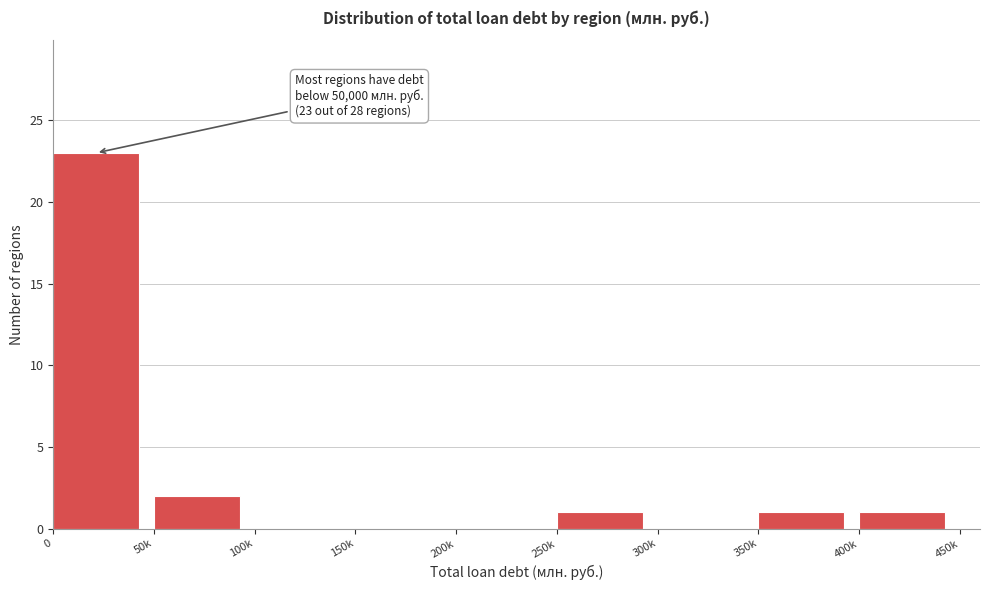

Reading left to right, extract all data points from this chart.

0=23	50k=2	100k=0	150k=0	200k=0	250k=1	300k=0	350k=1	400k=1